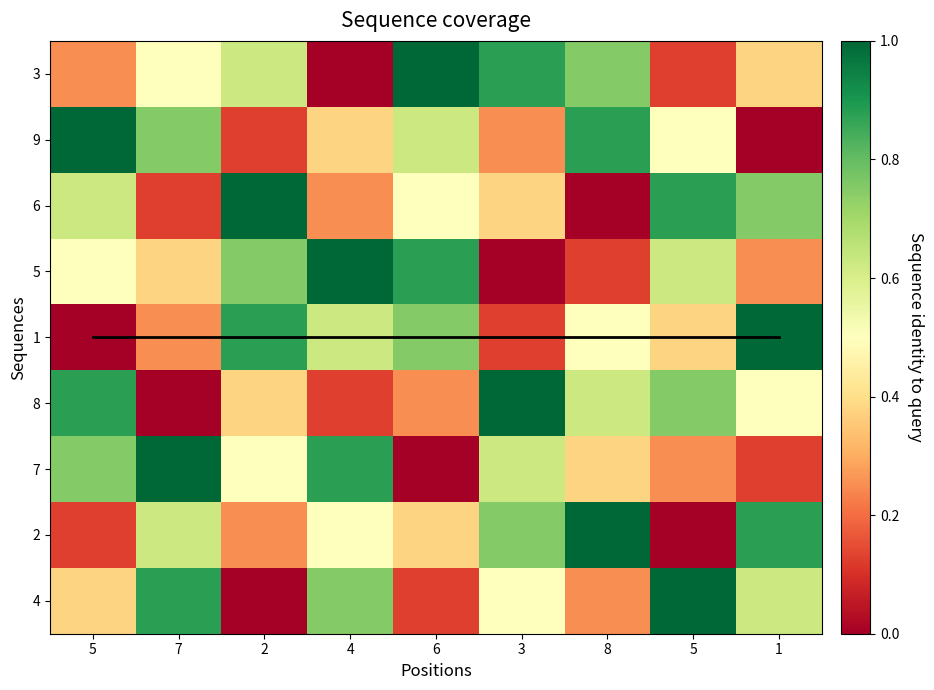

List the labels in order of 4 value, largest first.

5, 7, 4, 1, 3, 5, 8, 6, 2